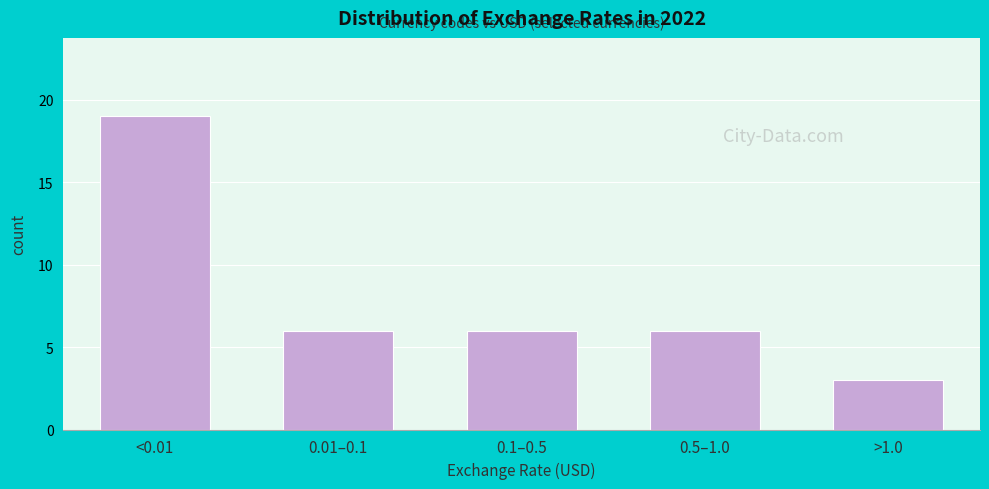

Reading left to right, list all the values displayed in this chart.

<0.01=19	0.01–0.1=6	0.1–0.5=6	0.5–1.0=6	>1.0=3